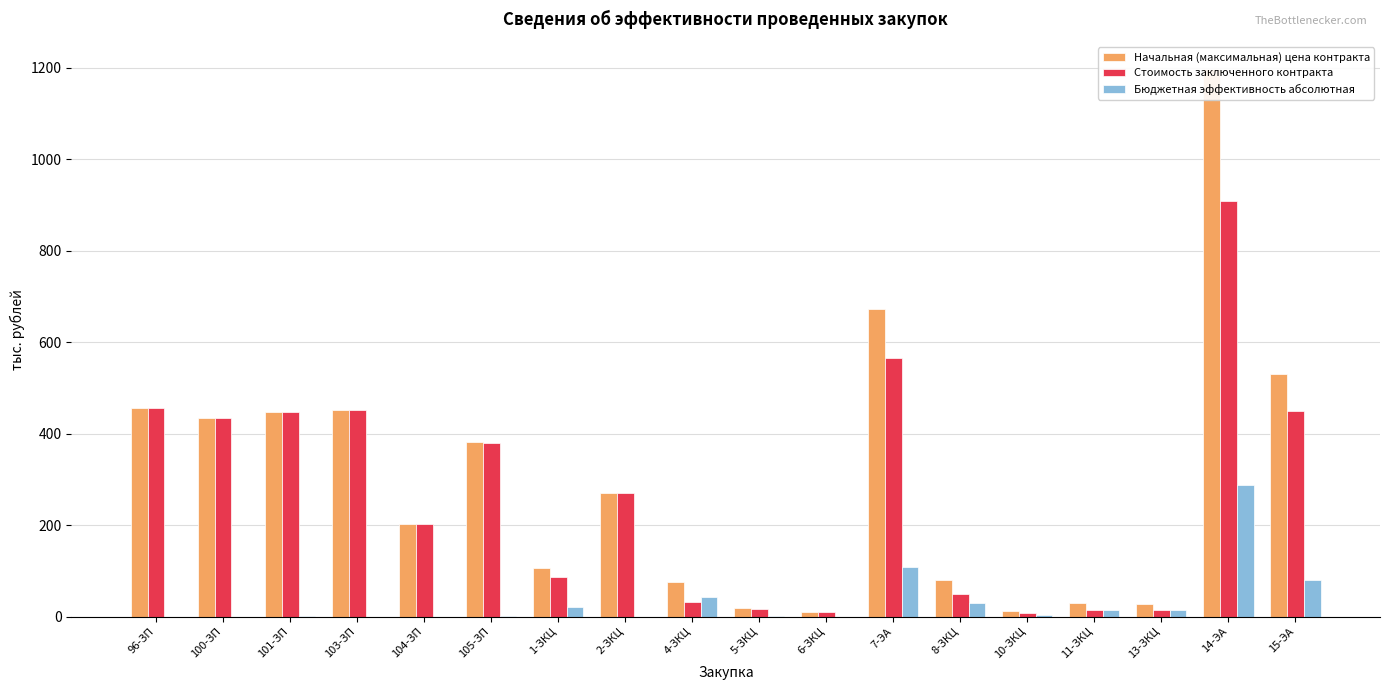

At how many categories does at least one series exceed 832?

1